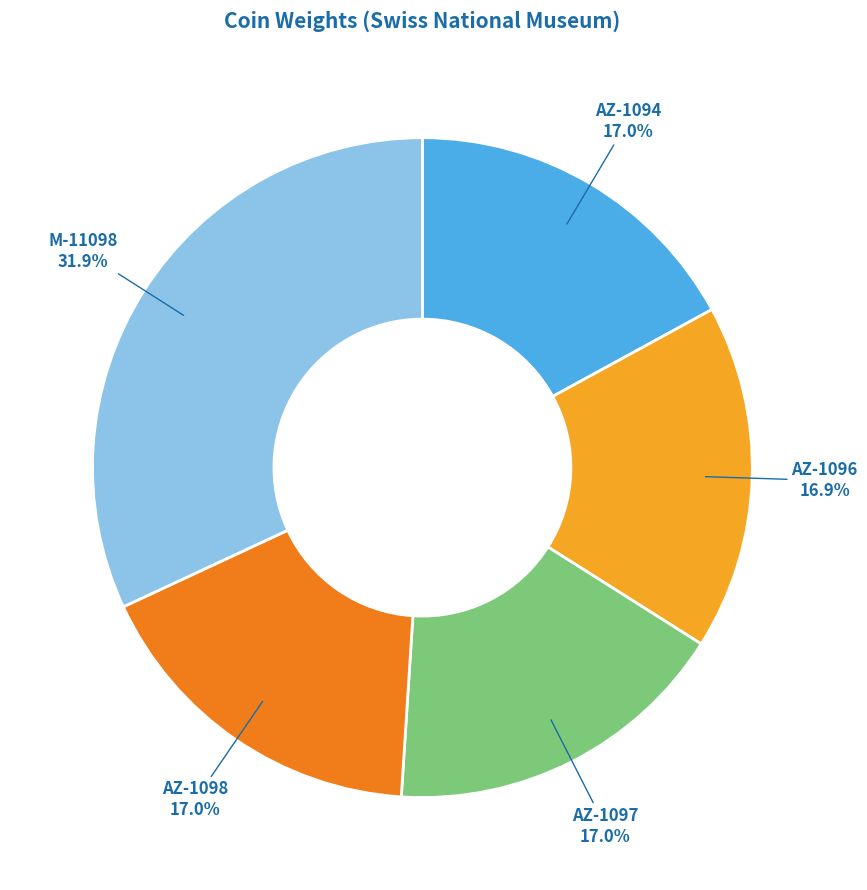

To the nearest percent, what percentage of the pie is AZ-1096?

17%